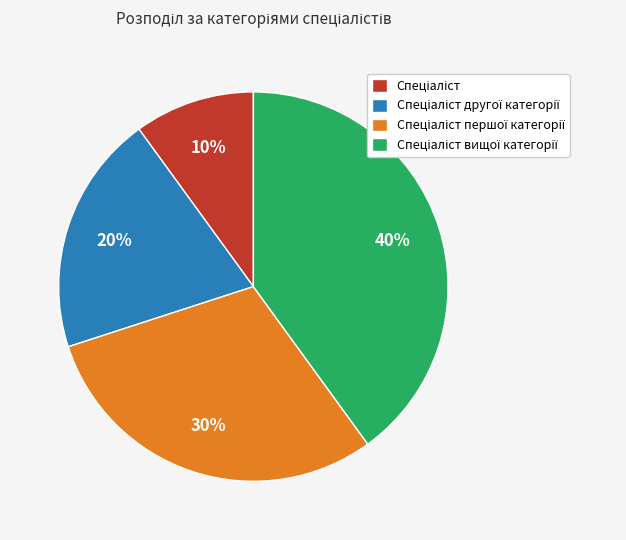

To the nearest percent, what is the average slice percentage?

25%